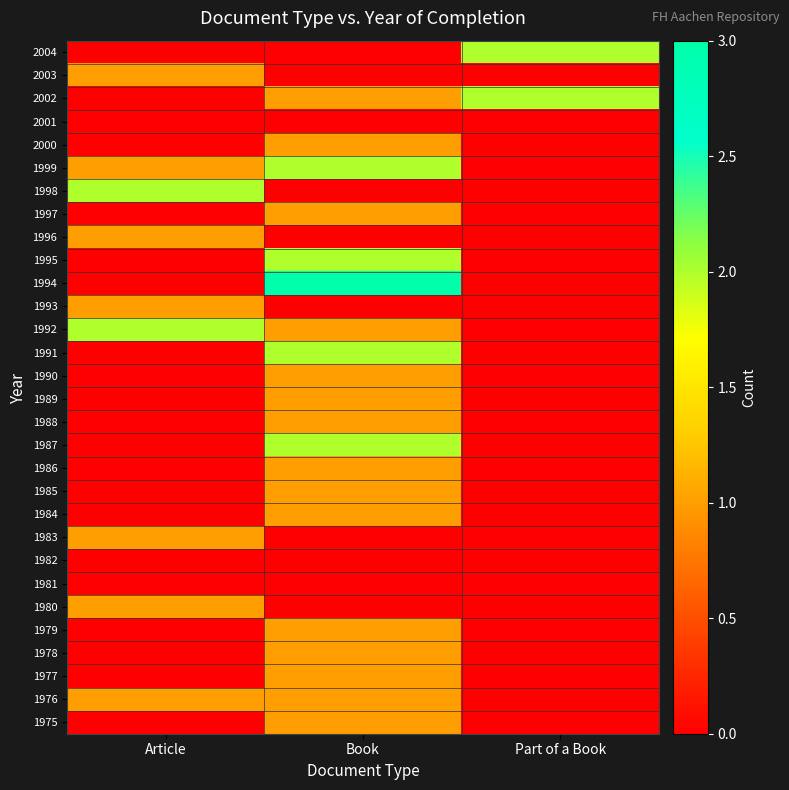

At which category is the sum across all series the highest?

Book